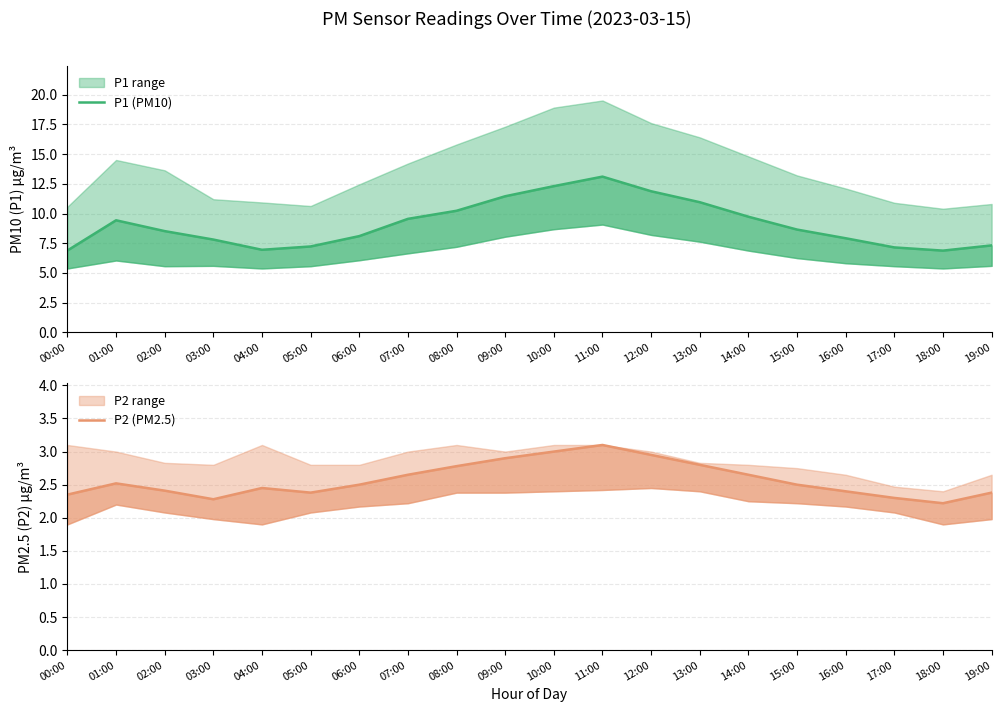

What is the value of the P2 (PM2.5) point at the 2nd from the left?

2.5